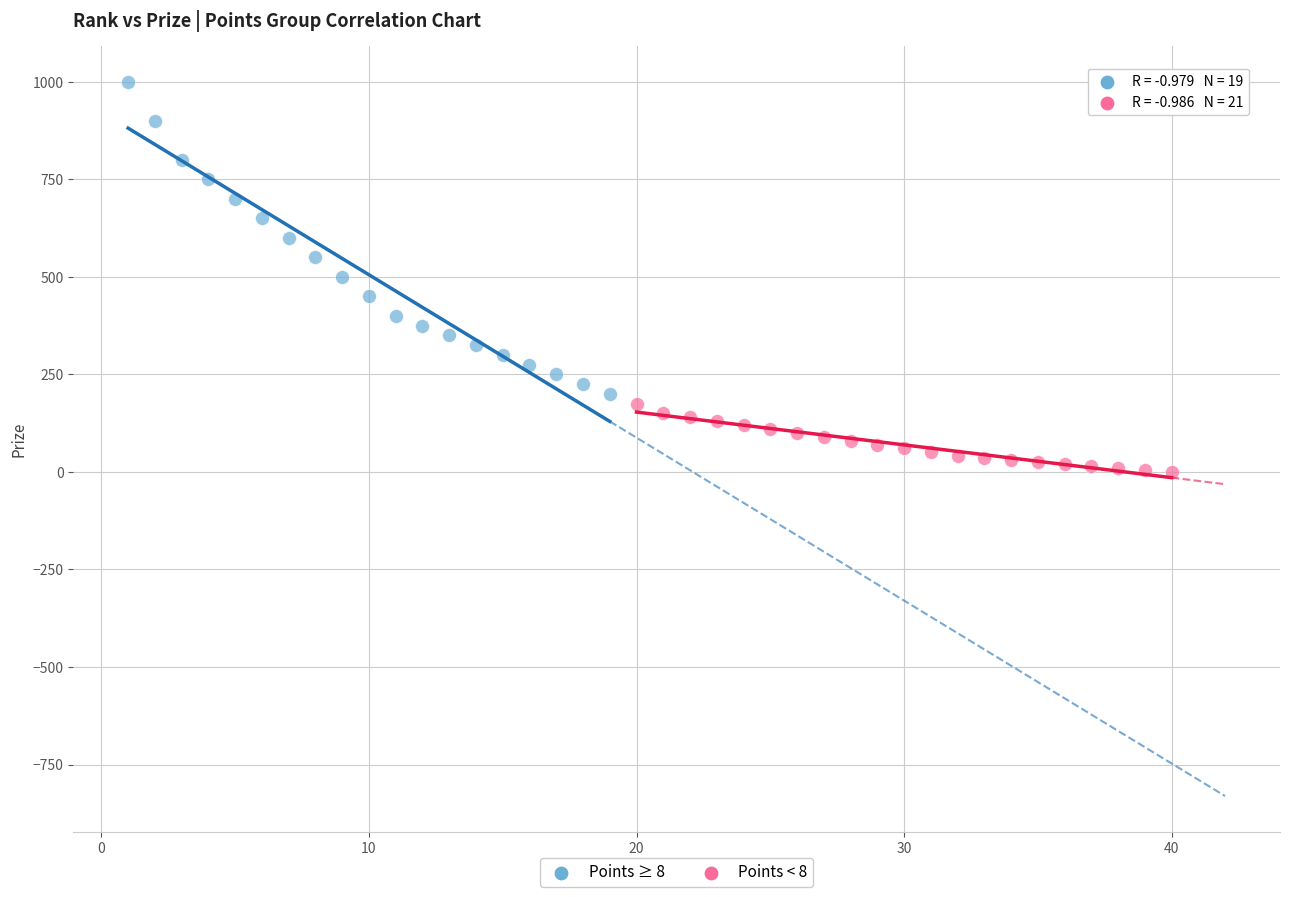

Which series contains the lowest Y value?

Points < 8